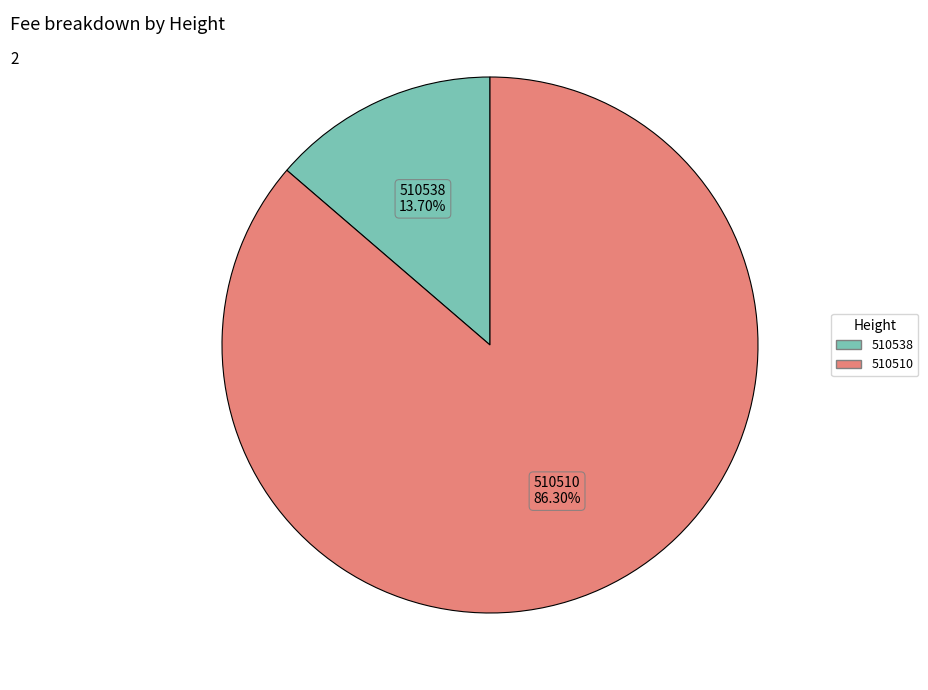

What percentage do 510510 and 510538 together represent?

100.0%